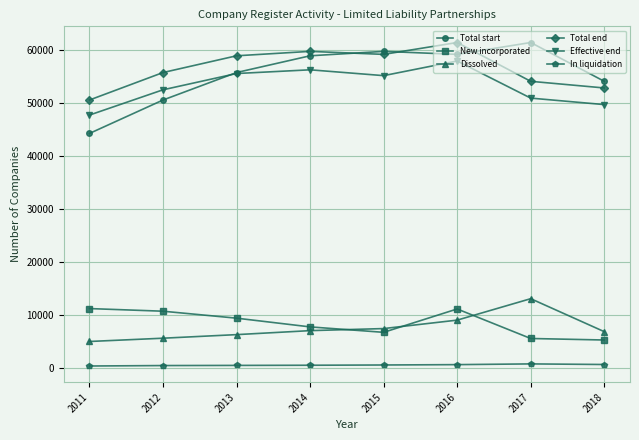

After their last crossing, which series has the higher values: New incorporated or Dissolved?

Dissolved